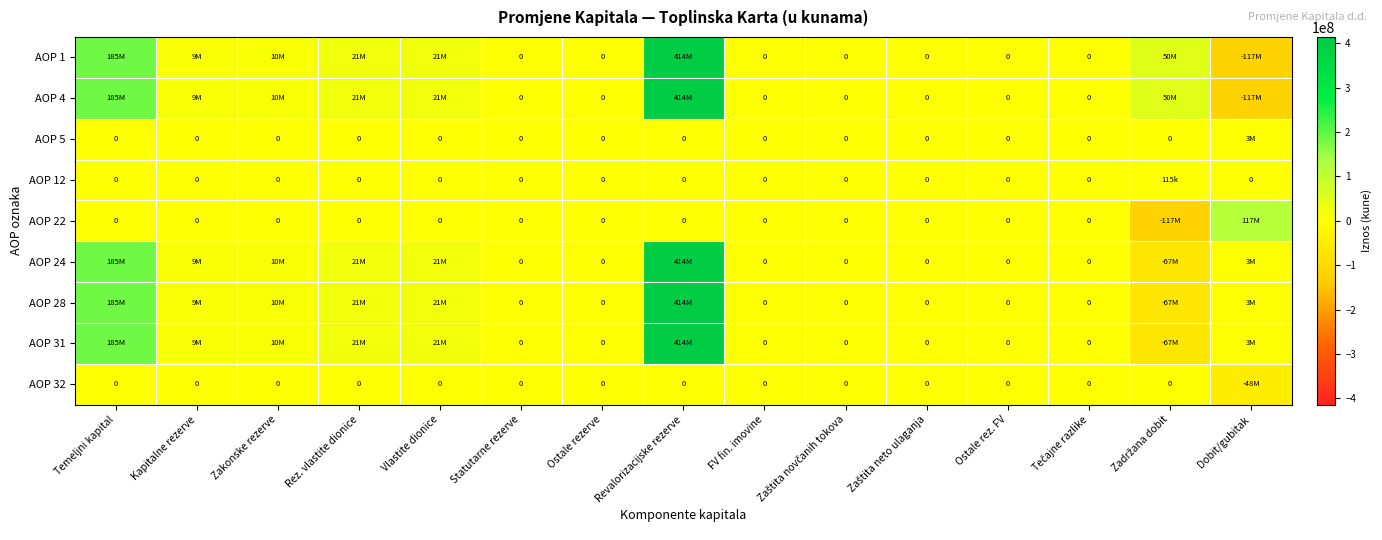

Which category has the lowest value in the AOP 24 series?

Zadržana dobit